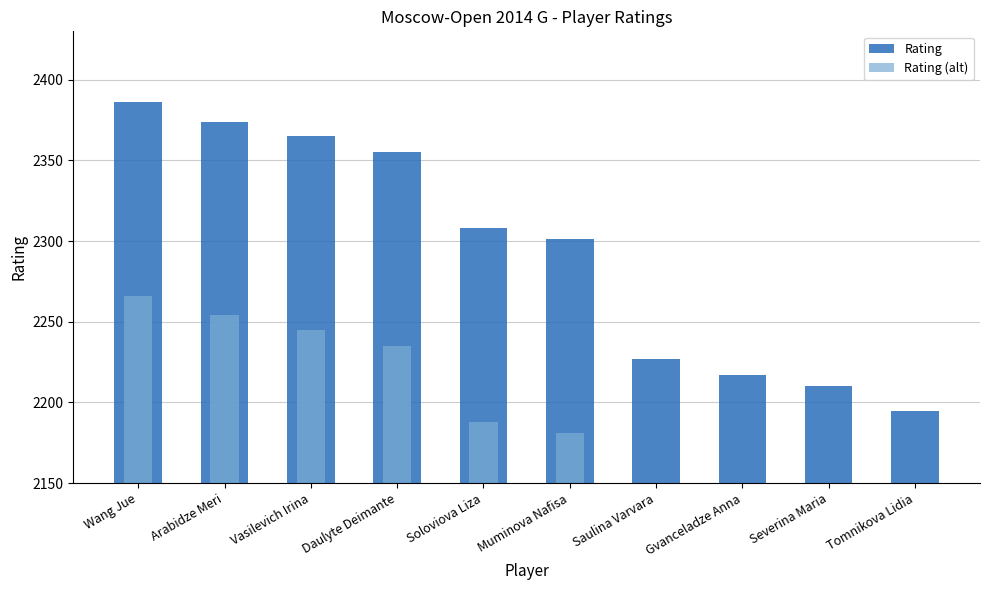

How many data points in Rating (alt) are less than 2188?

5